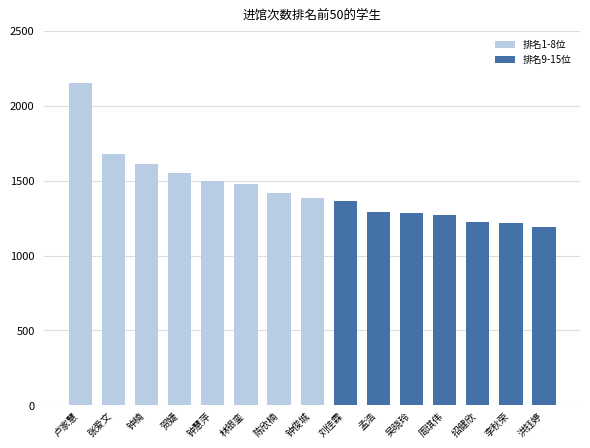

At which label is 排名1-8位 closest to 1771?

张爱文